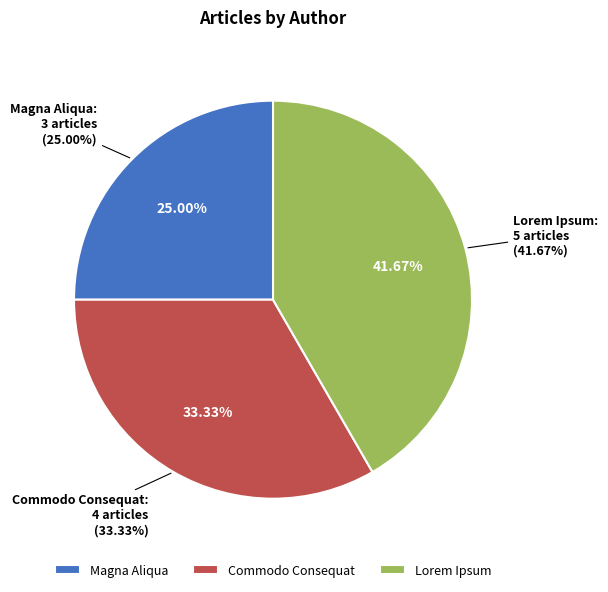

What is the smallest slice in the pie chart?

Magna Aliqua